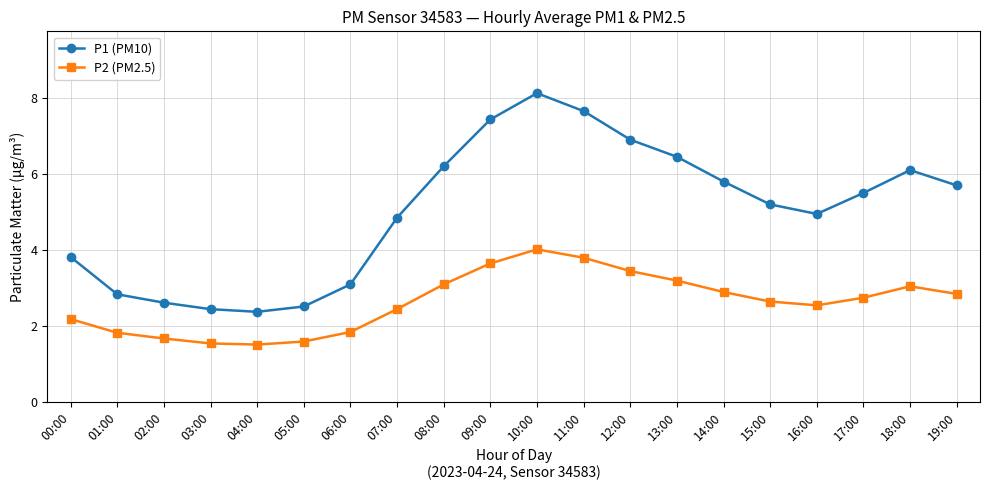

Which series has the largest total across all categories?

P1 (PM10)